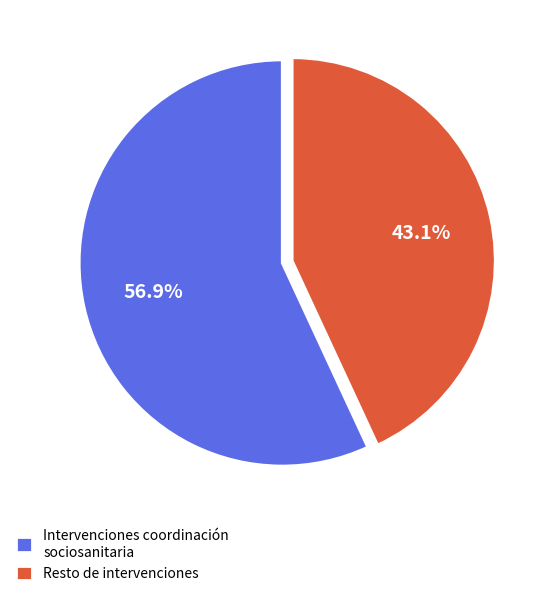

What portion of the pie excludes Intervenciones coordinación sociosanitaria?

43.1%